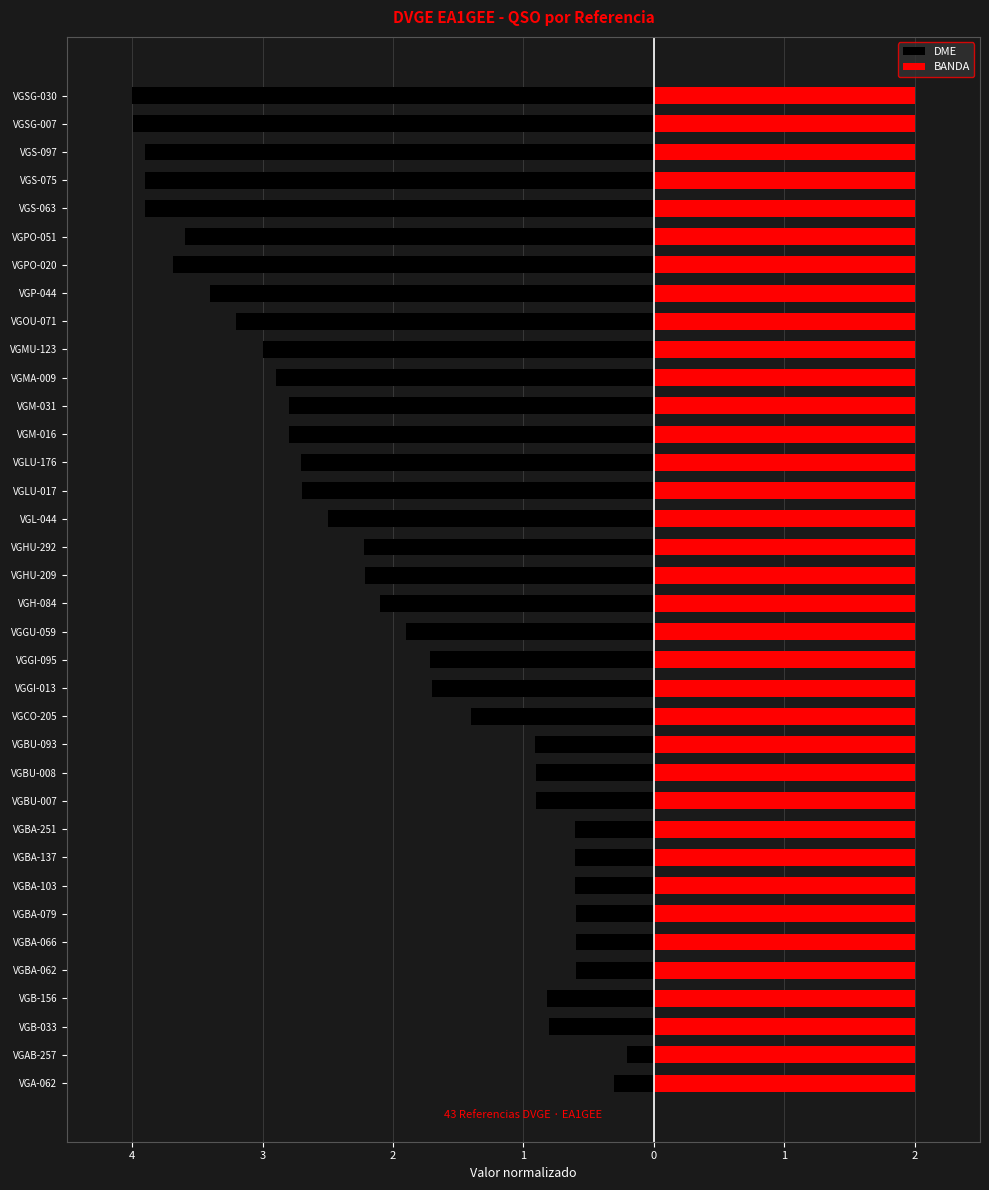

List the series in order of their peak value, lowest first.

DME, BANDA